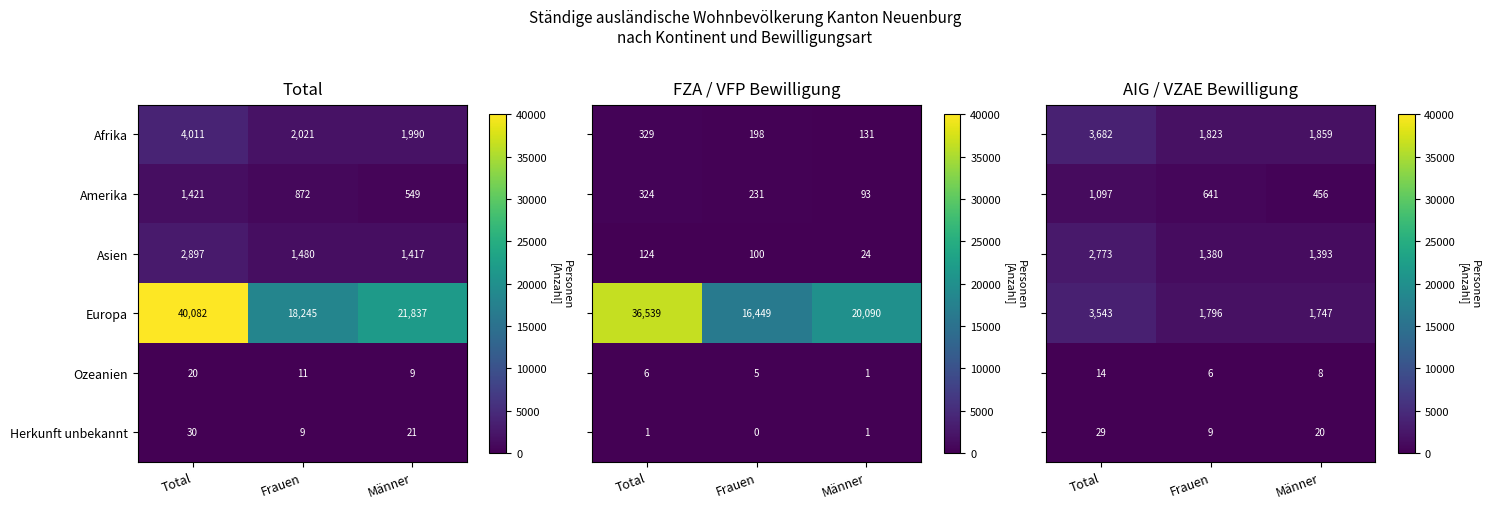

What is the difference between the Europa values at Total and Frauen?

21837